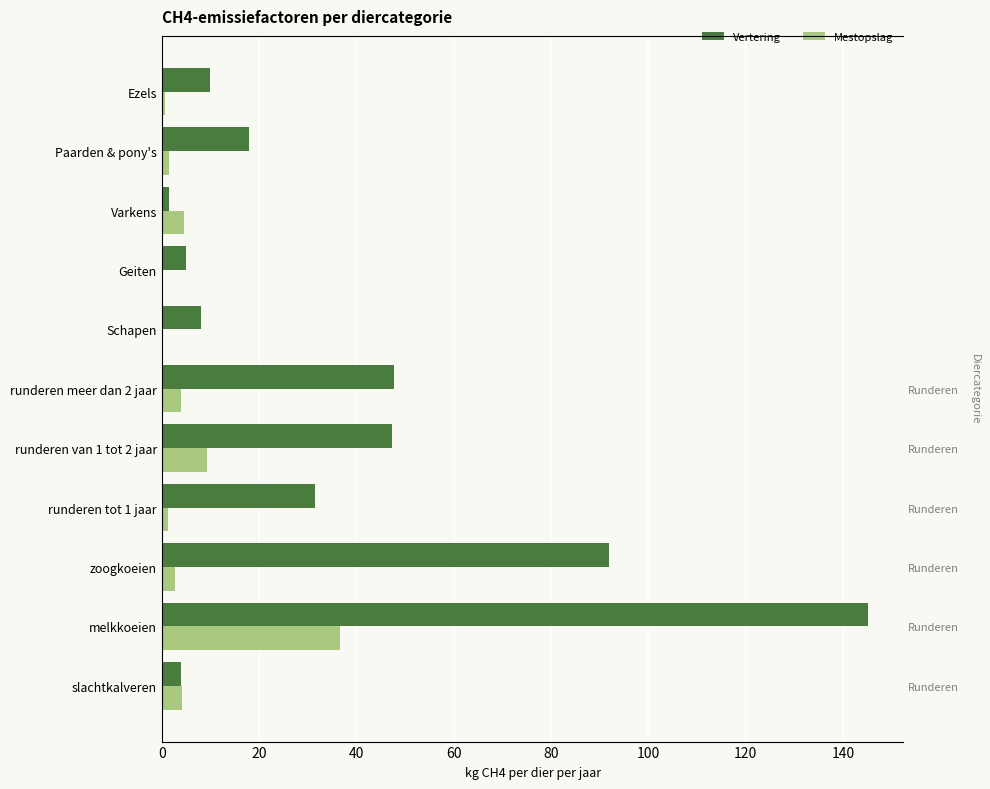

What is the average value of the Mestopslag series?

5.9